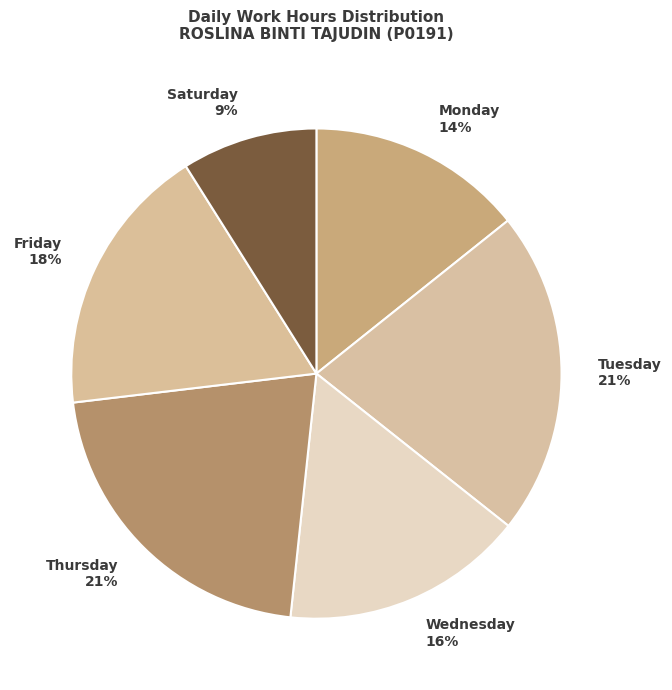

What is the smallest slice in the pie chart?

Saturday 9%